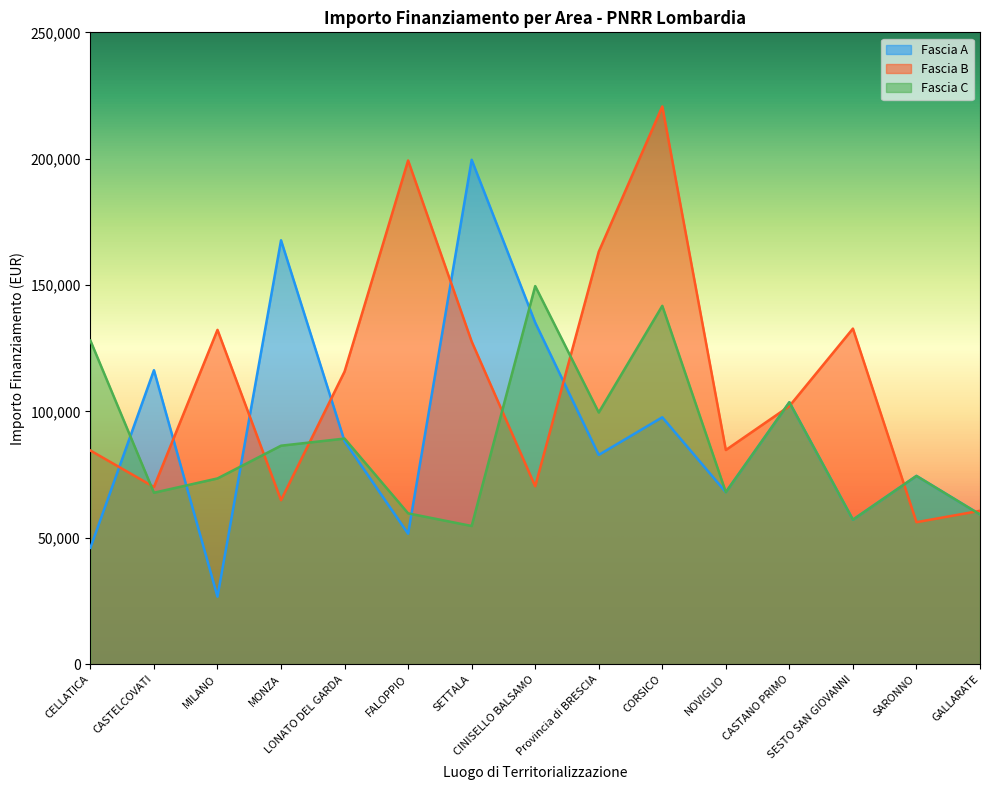

After their last crossing, which series has the higher values: Fascia B or Fascia A?

Fascia B